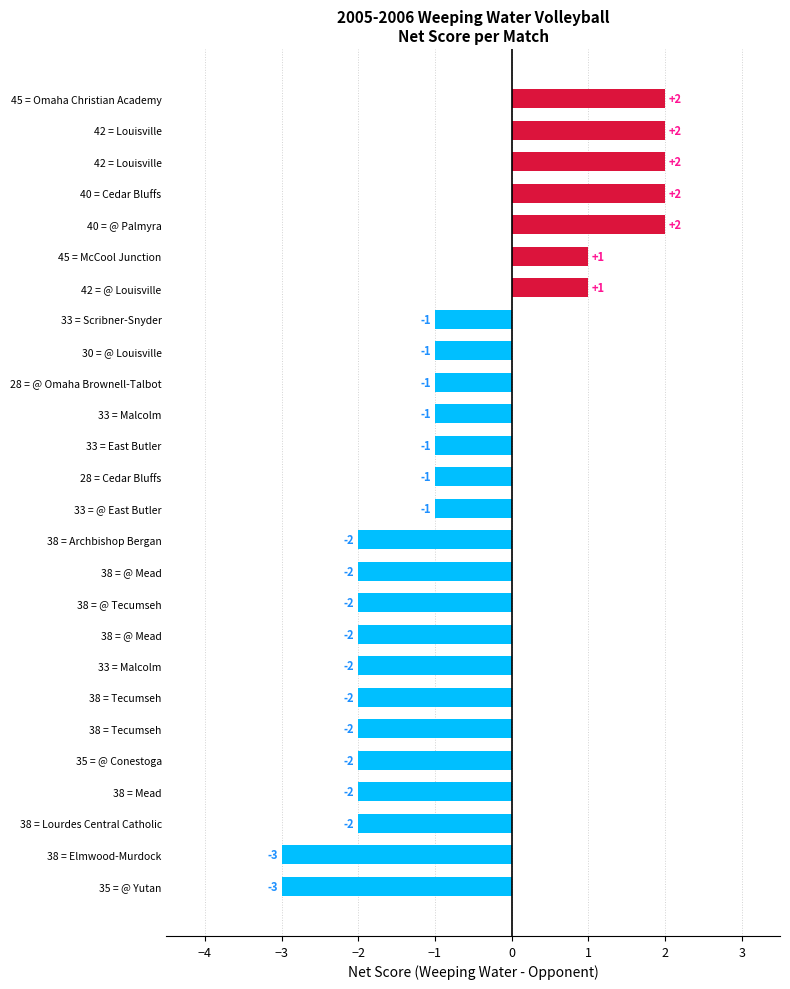

Does the chart contain any negative values?

Yes